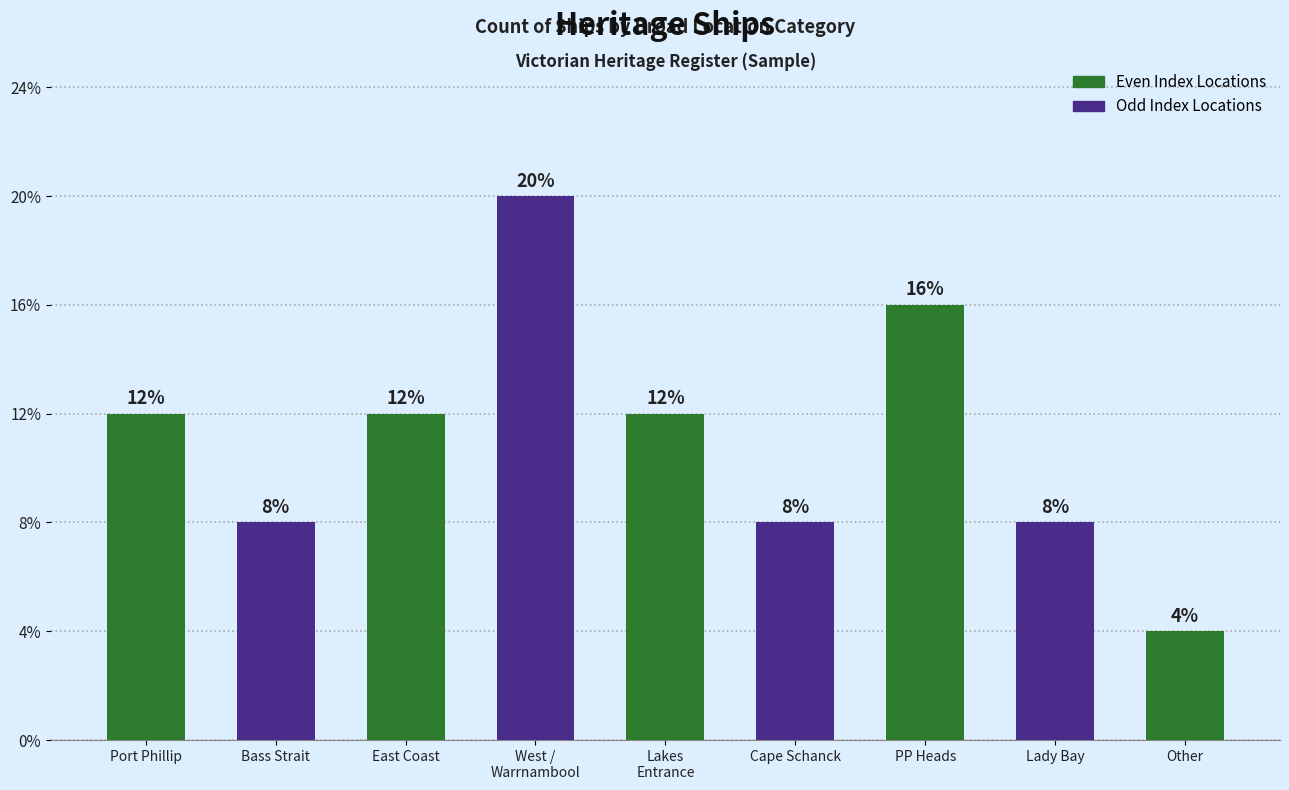

Reading left to right, list all the values displayed in this chart.

Port Phillip=3	Bass Strait=2	East Coast=3	West /
Warrnambool=5	Lakes
Entrance=3	Cape Schanck=2	PP Heads=4	Lady Bay=2	Other=1